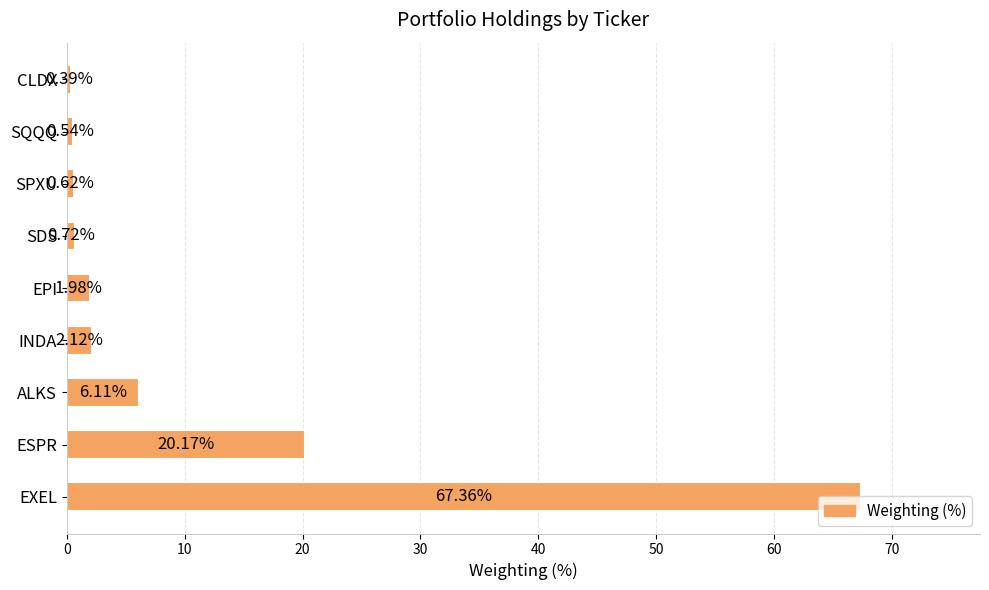

Rank the categories by value from highest to lowest.

EXEL, ESPR, ALKS, INDA, EPI, SDS, SPXU, SQQQ, CLDX